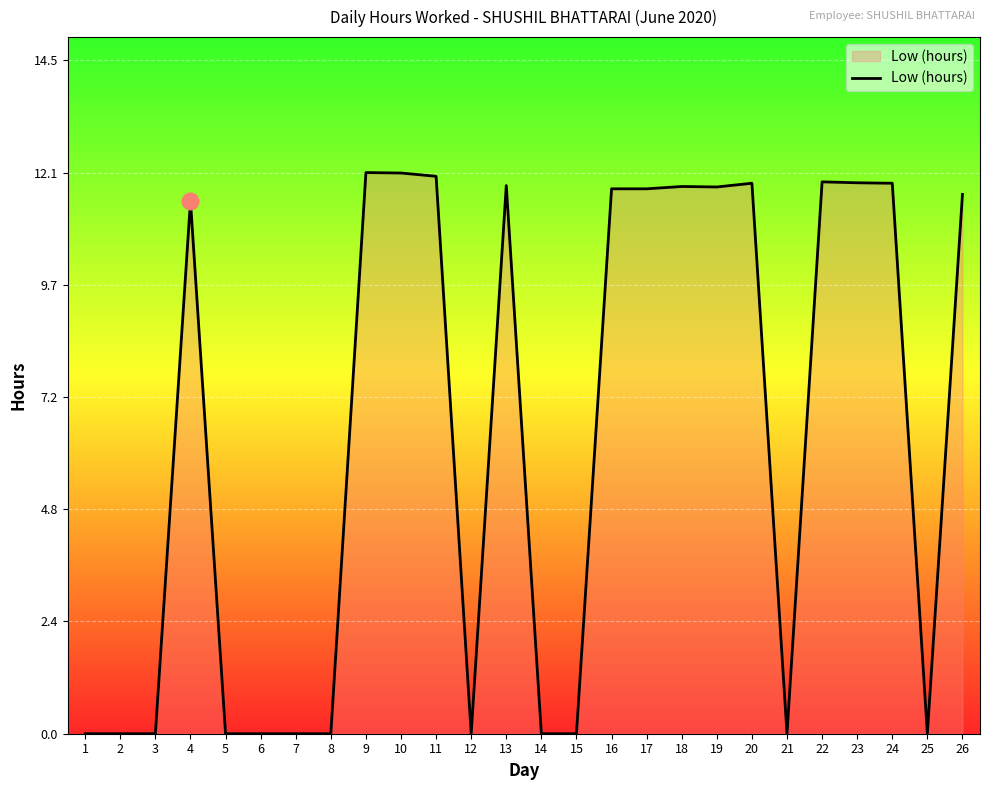

What is the maximum value shown in the chart?

12.1